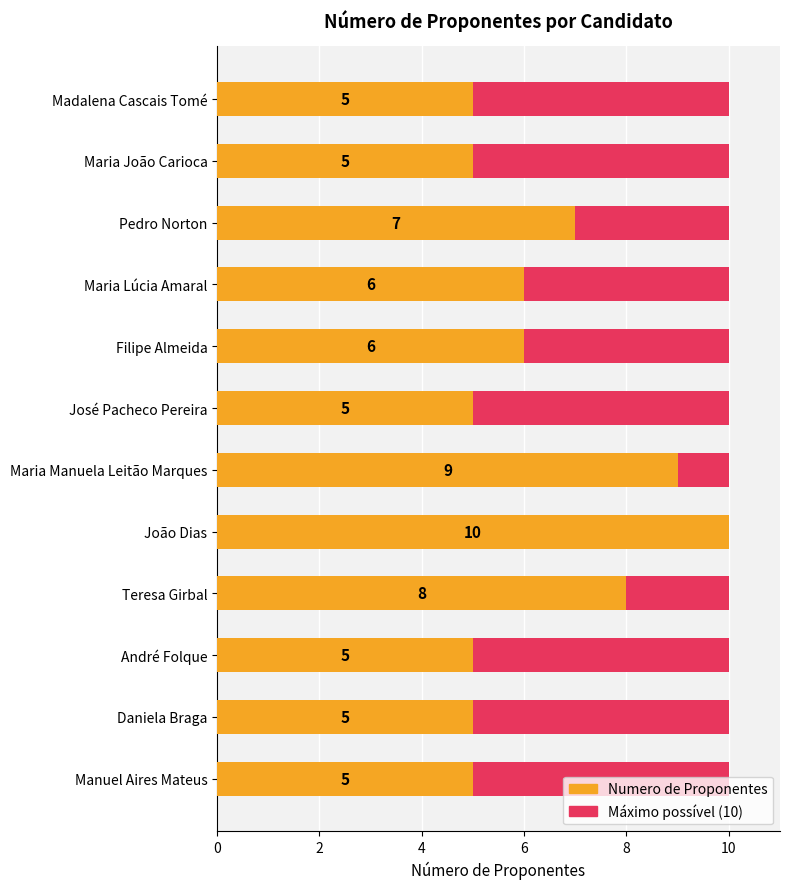

What is the value of the Numero de Proponentes bar at the 4th from the left?

6.0